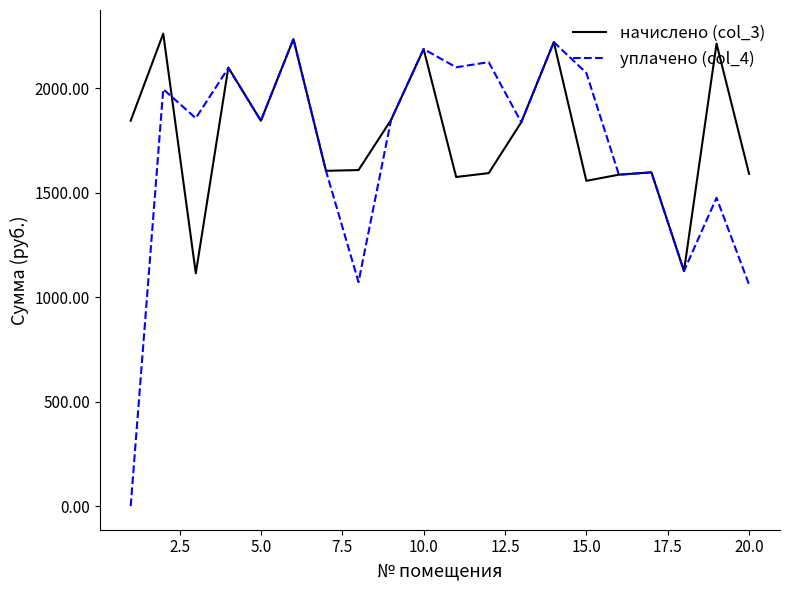

Rank the series by their maximum value, from lowest to highest.

уплачено (col_4), начислено (col_3)